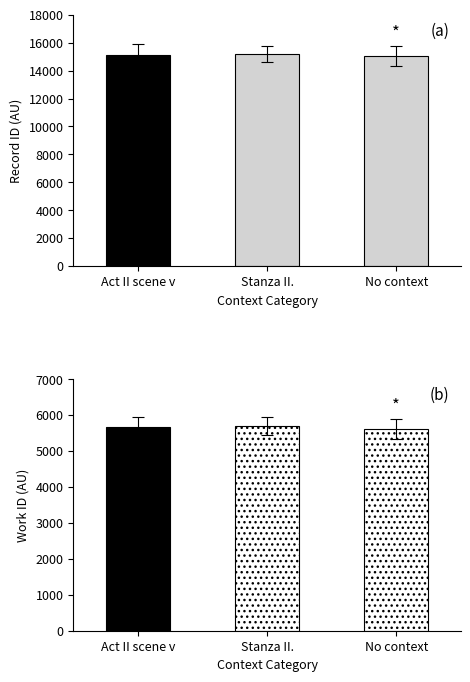

List the labels in order of work_id value, largest first.

Stanza II., Act II scene v, No context